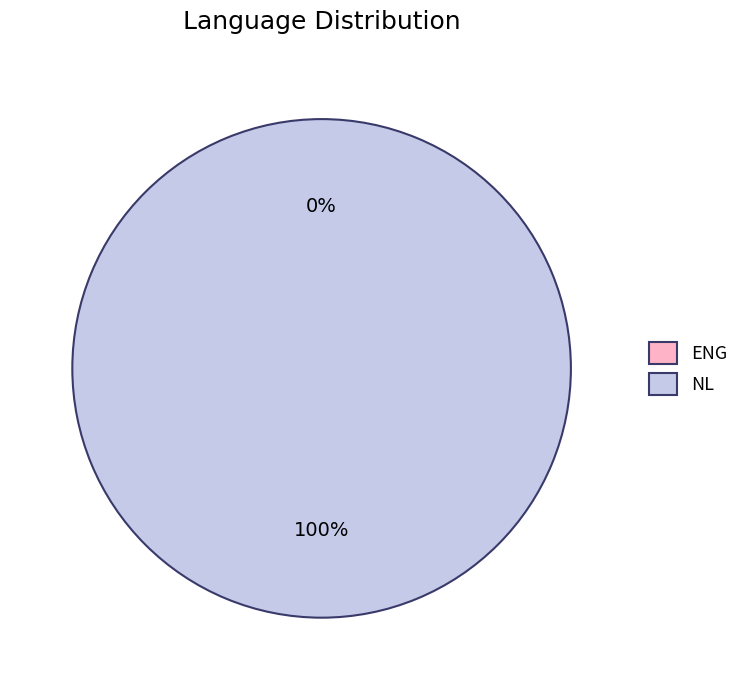

Which slice is the largest?

NL